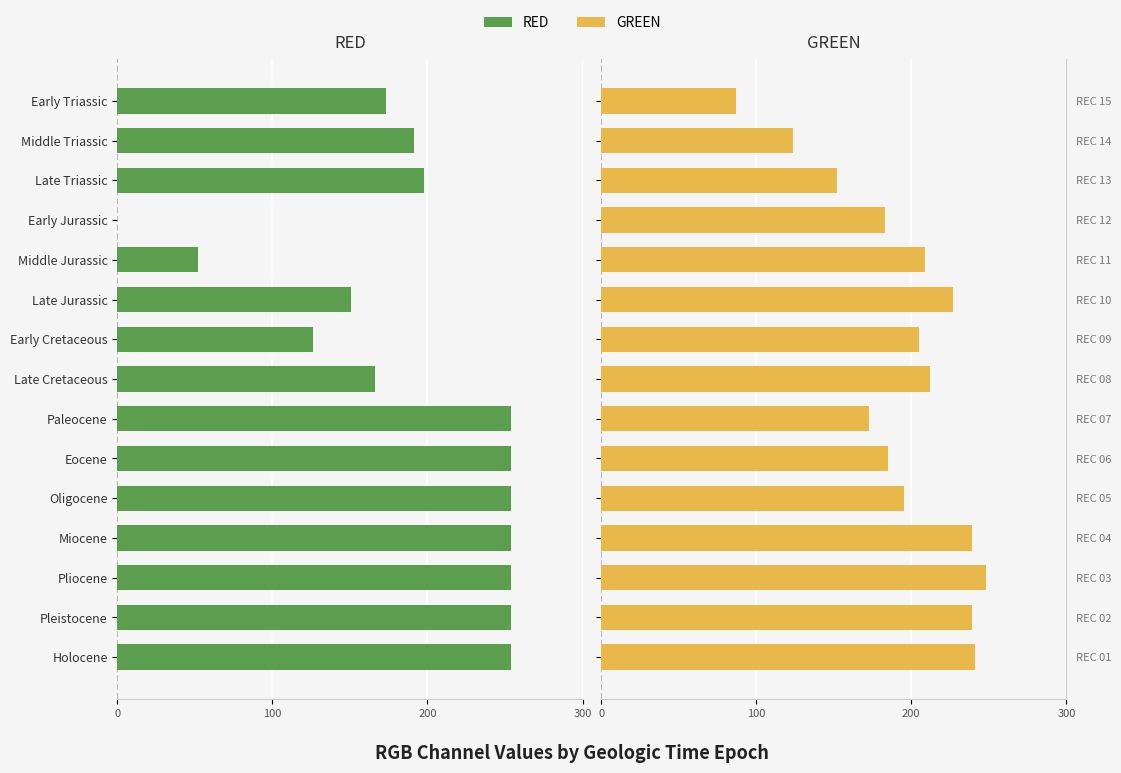

Are the bars horizontal?

Yes